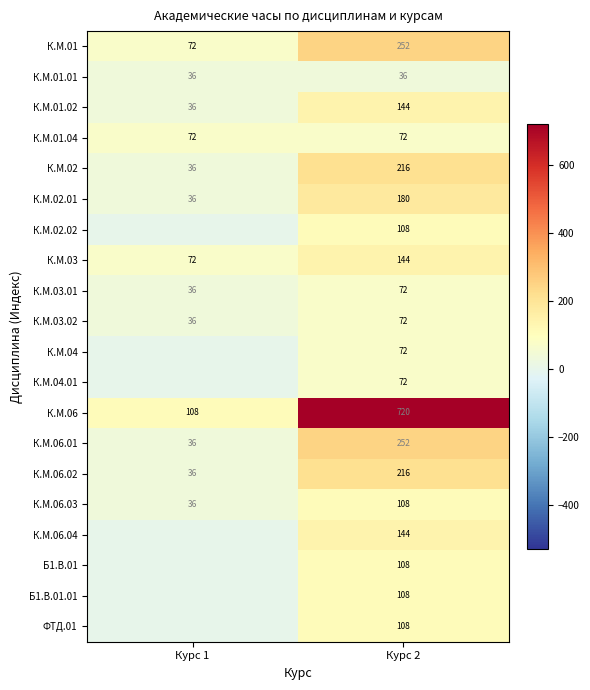

Is it true that К.М.02 equals 36 at Курс 1?

True